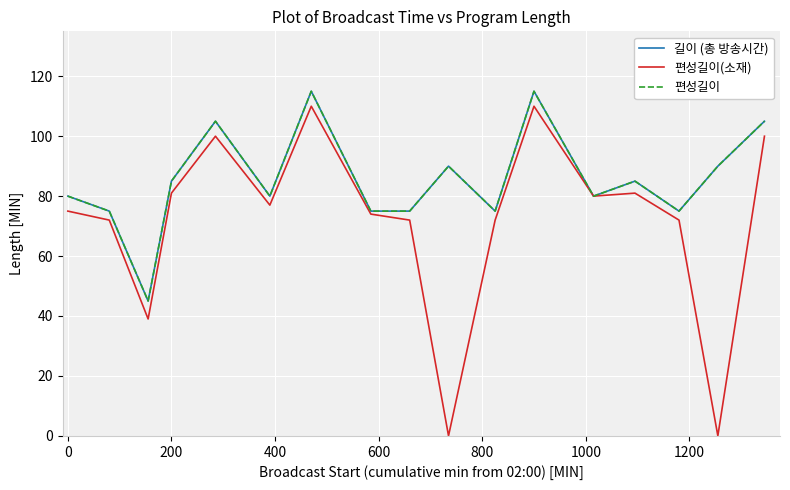

Does the chart display data point markers on the line(s)?

No